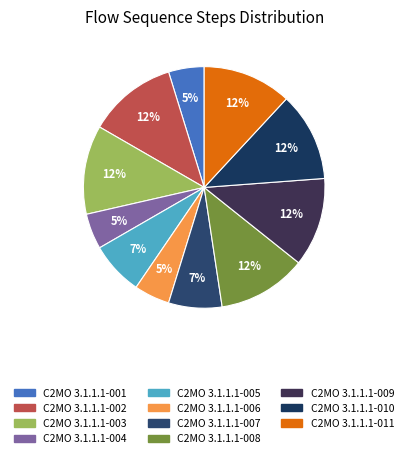

How many segments does this pie chart have?

11